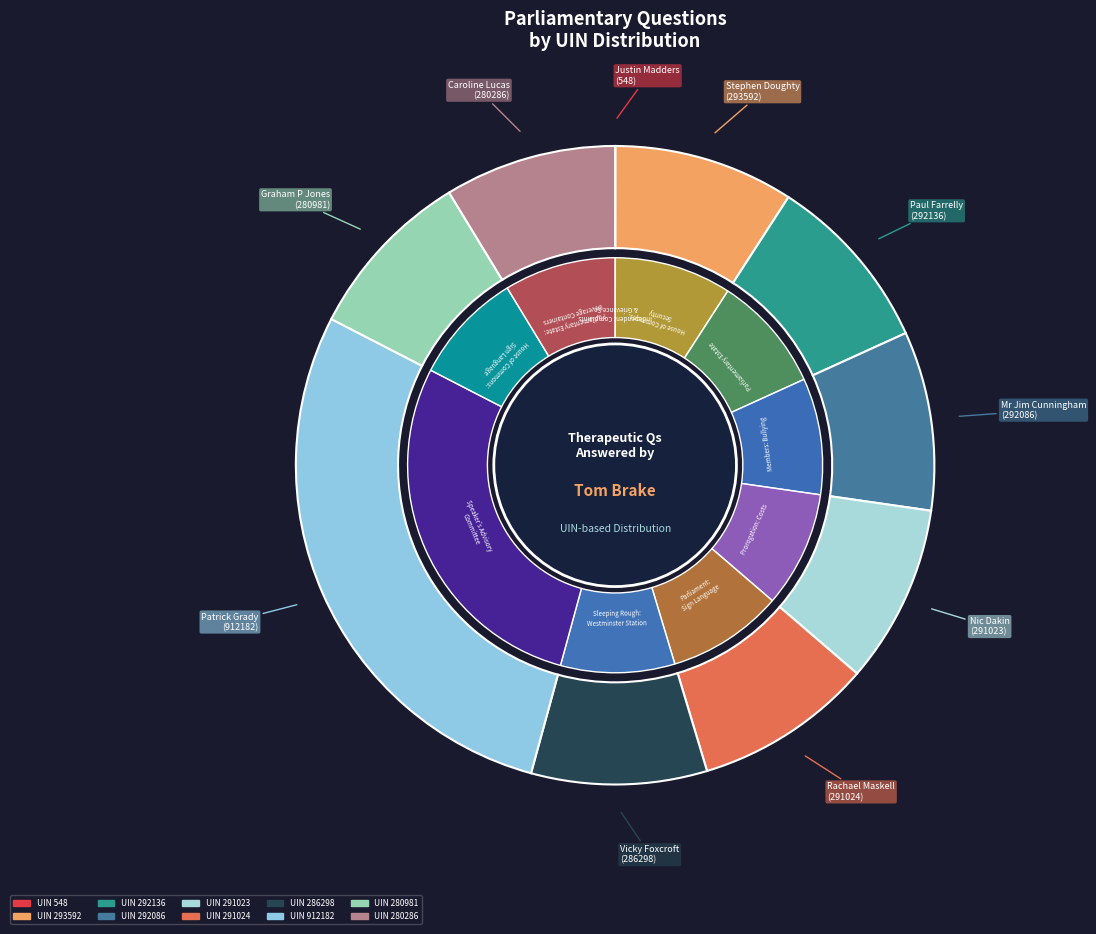

Rank the categories by value from highest to lowest.

Patrick Grady
(912182), Stephen Doughty
(293592), Paul Farrelly
(292136), Mr Jim Cunningham
(292086), Rachael Maskell
(291024), Nic Dakin
(291023), Vicky Foxcroft
(286298), Graham P Jones
(280981), Caroline Lucas
(280286), Justin Madders
(548)